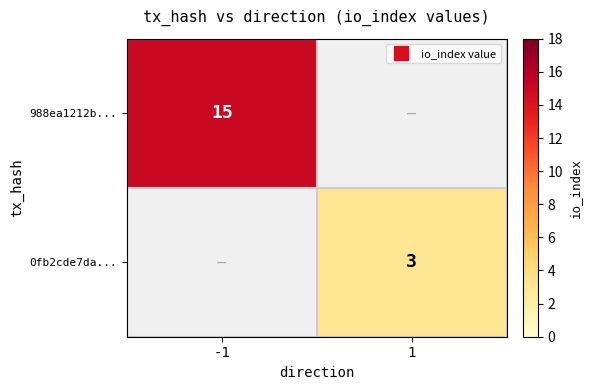

How many categories are shown in the chart?

2